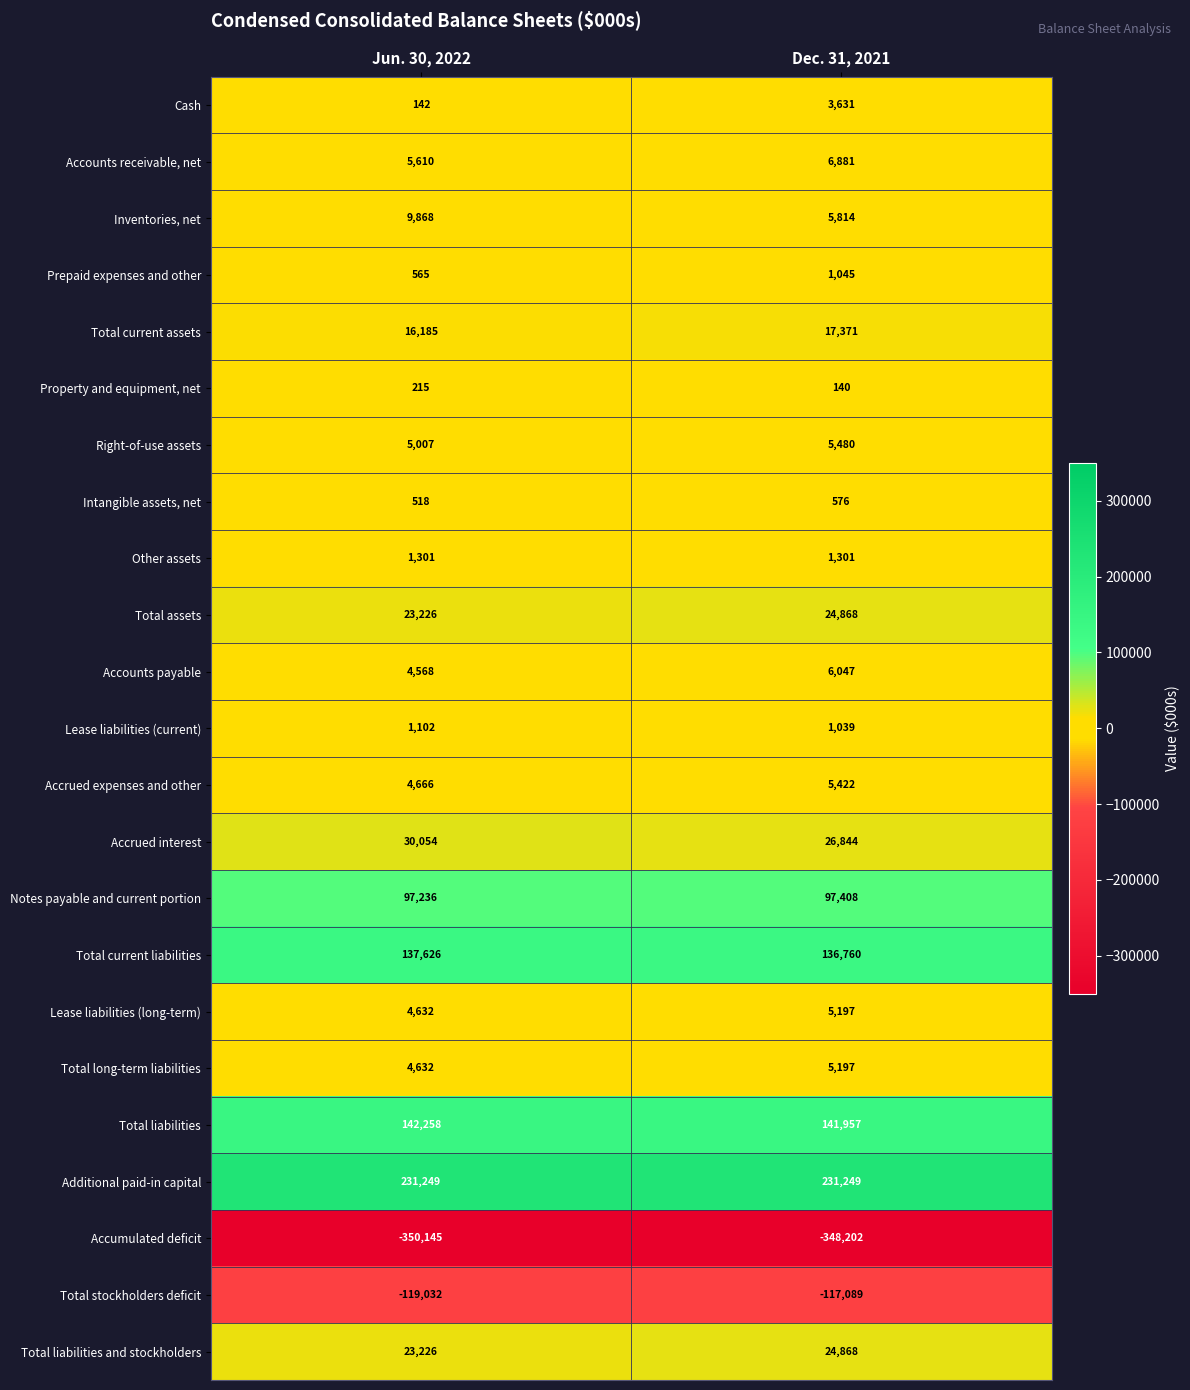

What is the difference between the Cash values at Jun. 30, 2022 and Dec. 31, 2021?

3489